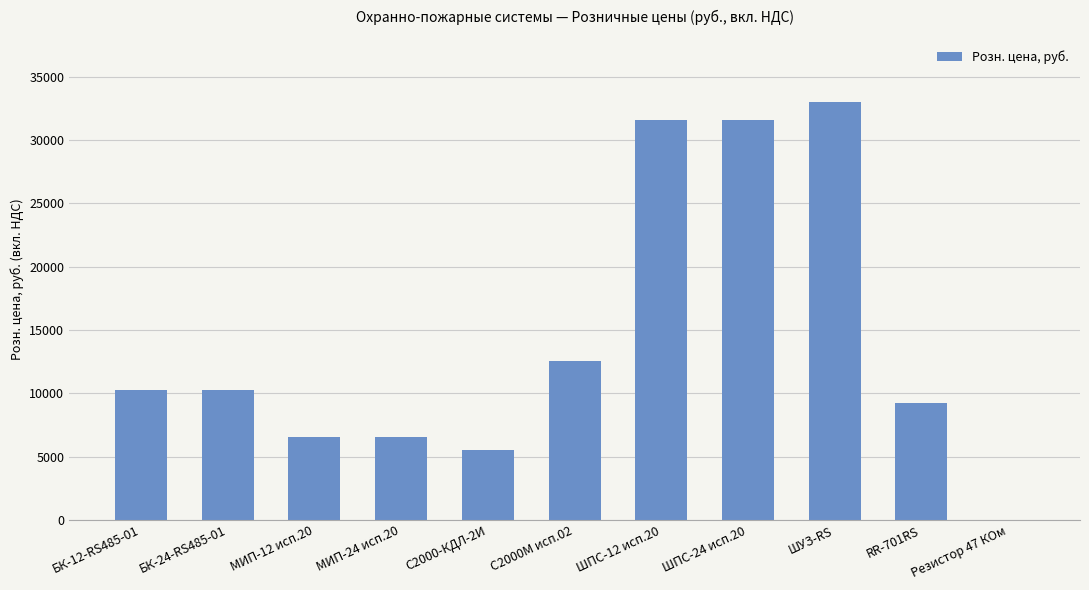

Approximately how many times larger is the value at С2000М исп.02 compared to МИП-24 исп.20?

1.9